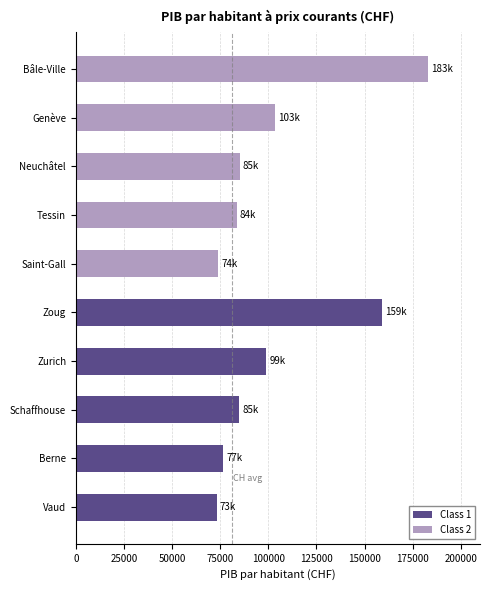

How many values in the Class 1 series exceed 85020?

3